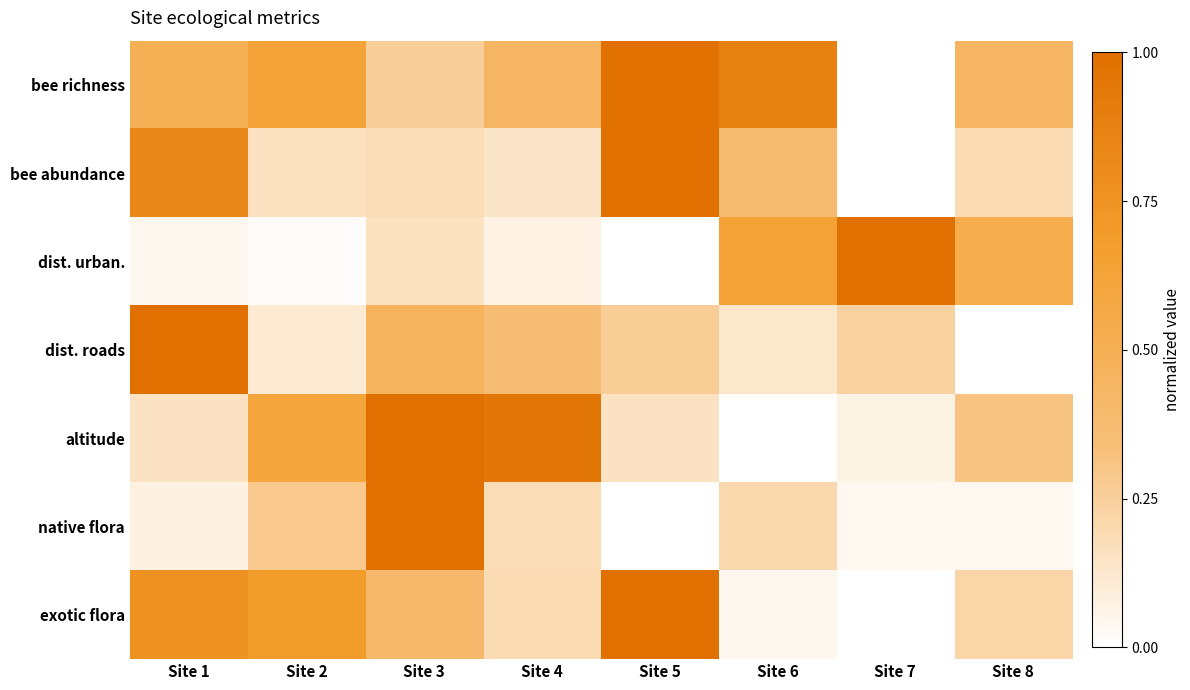

Reading left to right, extract all data points from this chart.

bee richness: Site 1=0.5	Site 2=0.6	Site 3=0.2	Site 4=0.4	Site 5=1.0	Site 6=0.9	Site 7=0.0	Site 8=0.4
bee abundance: Site 1=0.8	Site 2=0.2	Site 3=0.2	Site 4=0.1	Site 5=1.0	Site 6=0.4	Site 7=0.0	Site 8=0.2
dist. urban.: Site 1=0.0	Site 2=0.0	Site 3=0.2	Site 4=0.1	Site 5=0.0	Site 6=0.6	Site 7=1.0	Site 8=0.5
dist. roads: Site 1=1.0	Site 2=0.1	Site 3=0.5	Site 4=0.4	Site 5=0.3	Site 6=0.1	Site 7=0.2	Site 8=0.0
altitude: Site 1=0.2	Site 2=0.6	Site 3=1.0	Site 4=0.9	Site 5=0.1	Site 6=0.0	Site 7=0.1	Site 8=0.3
native flora: Site 1=0.1	Site 2=0.3	Site 3=1.0	Site 4=0.2	Site 5=0.0	Site 6=0.2	Site 7=0.0	Site 8=0.0
exotic flora: Site 1=0.8	Site 2=0.7	Site 3=0.4	Site 4=0.2	Site 5=1.0	Site 6=0.0	Site 7=0.0	Site 8=0.2